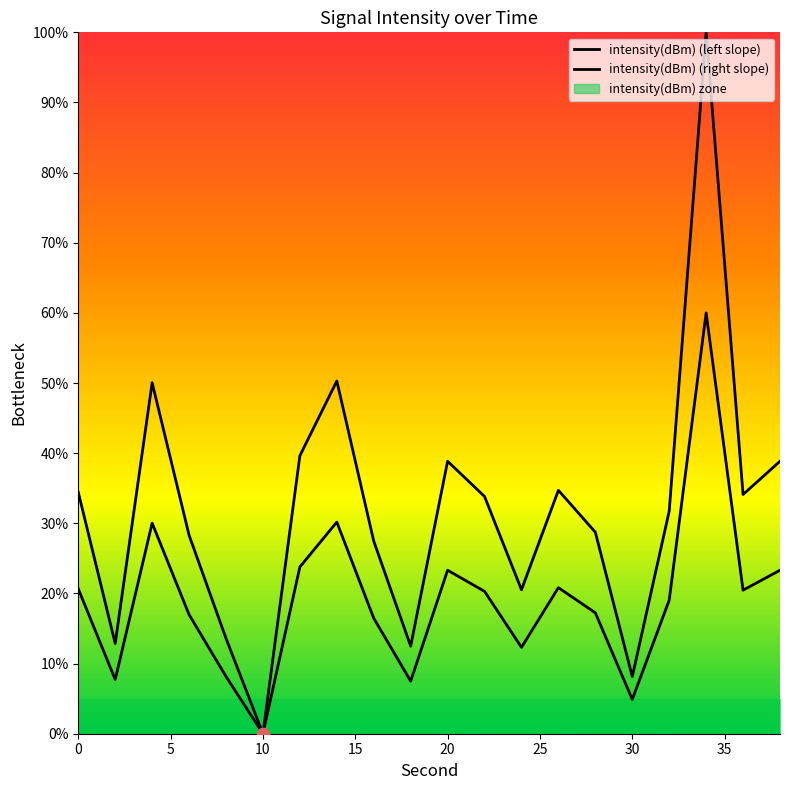

At how many categories does at least one series exceed 36?

6